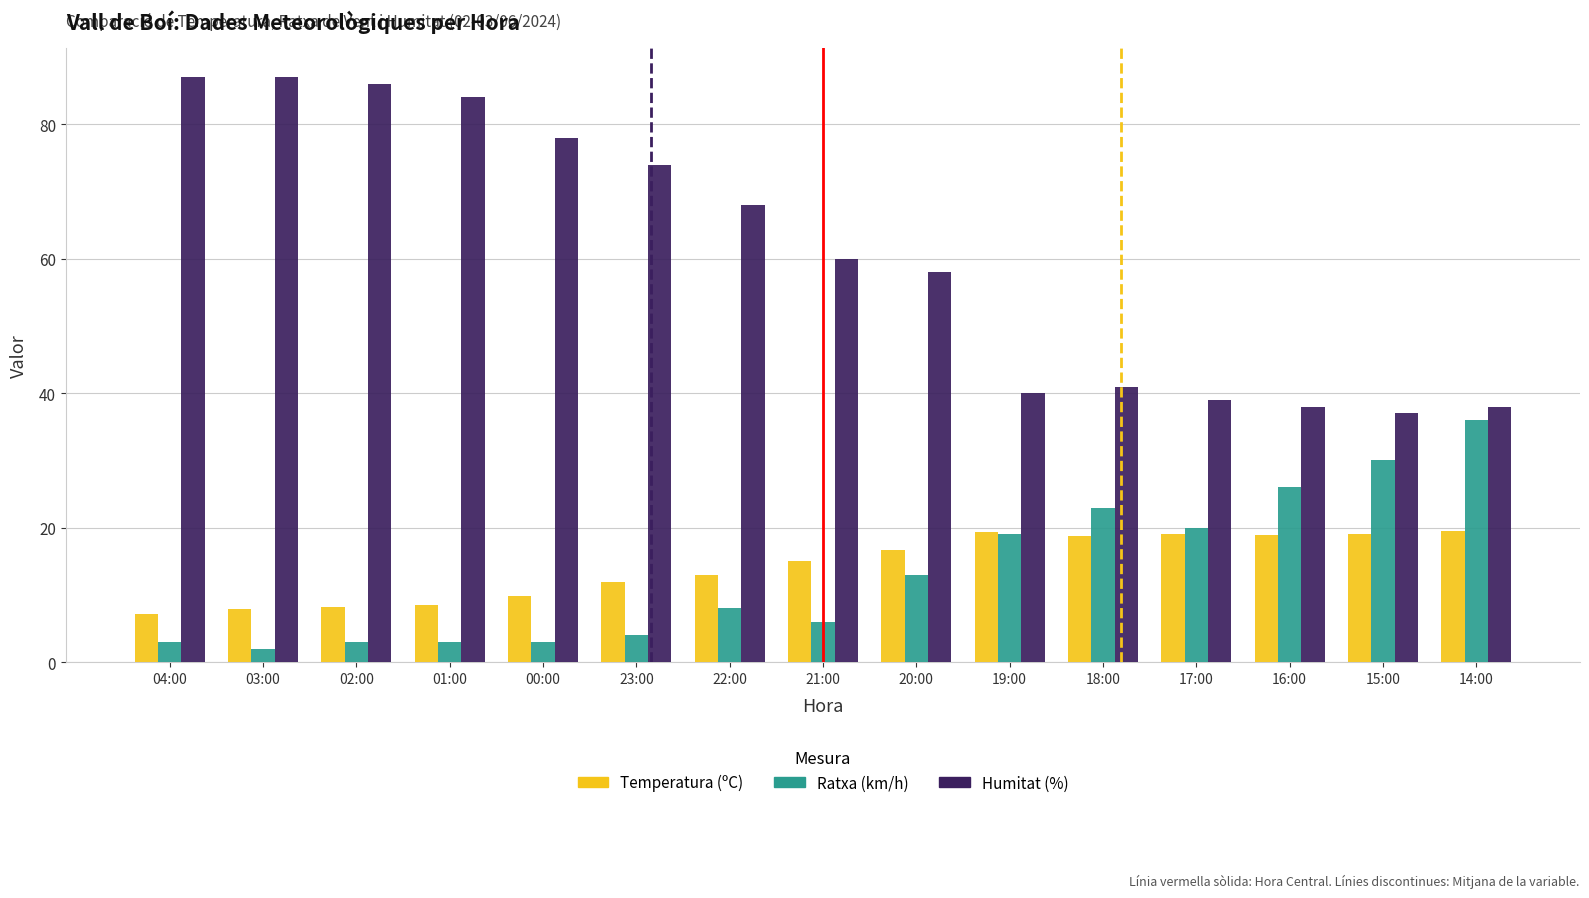

What is the difference between the highest and lowest values at 01:00?

81.0